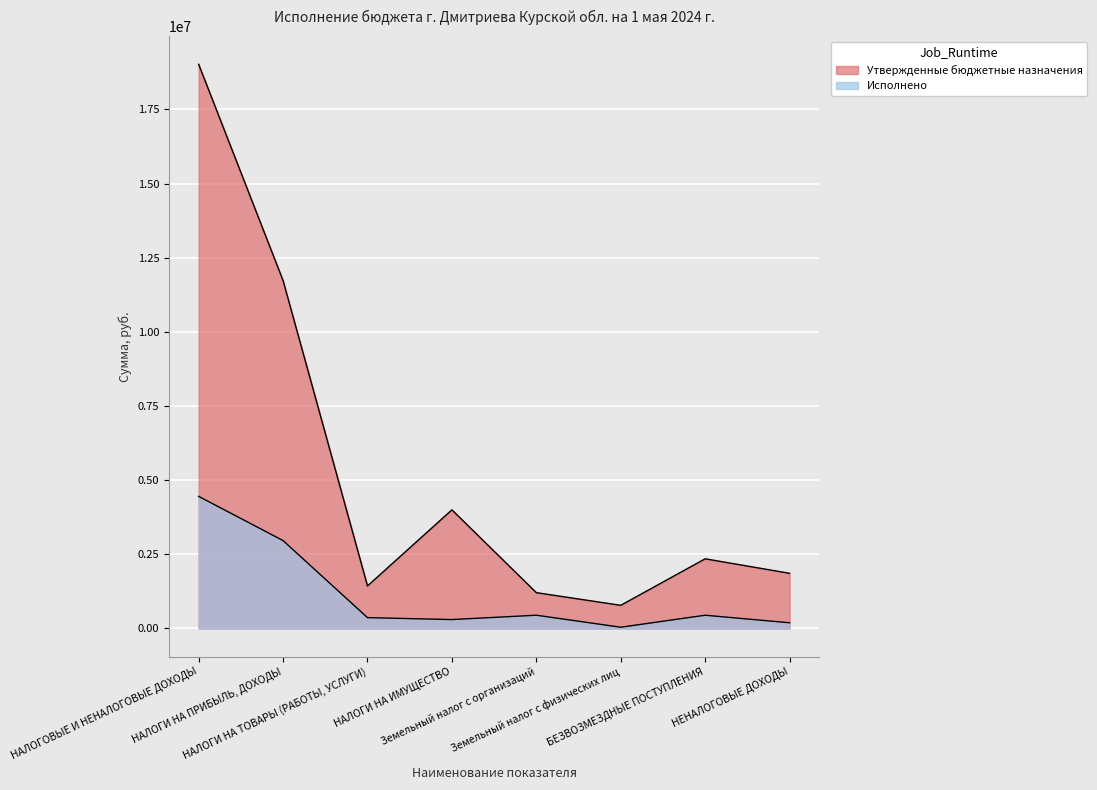

True or false: Утвержденные бюджетные назначения and Исполнено intersect in this chart.

False